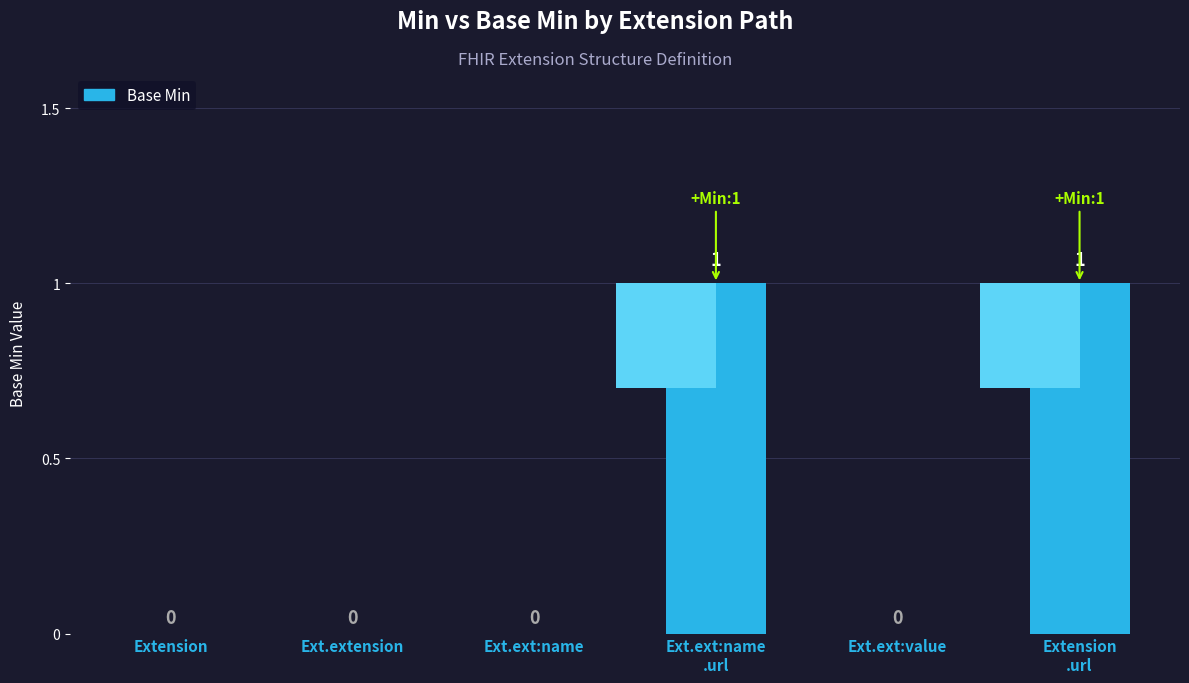

Reading left to right, what are all the values shown in this chart?

0	0	0	1	0	1